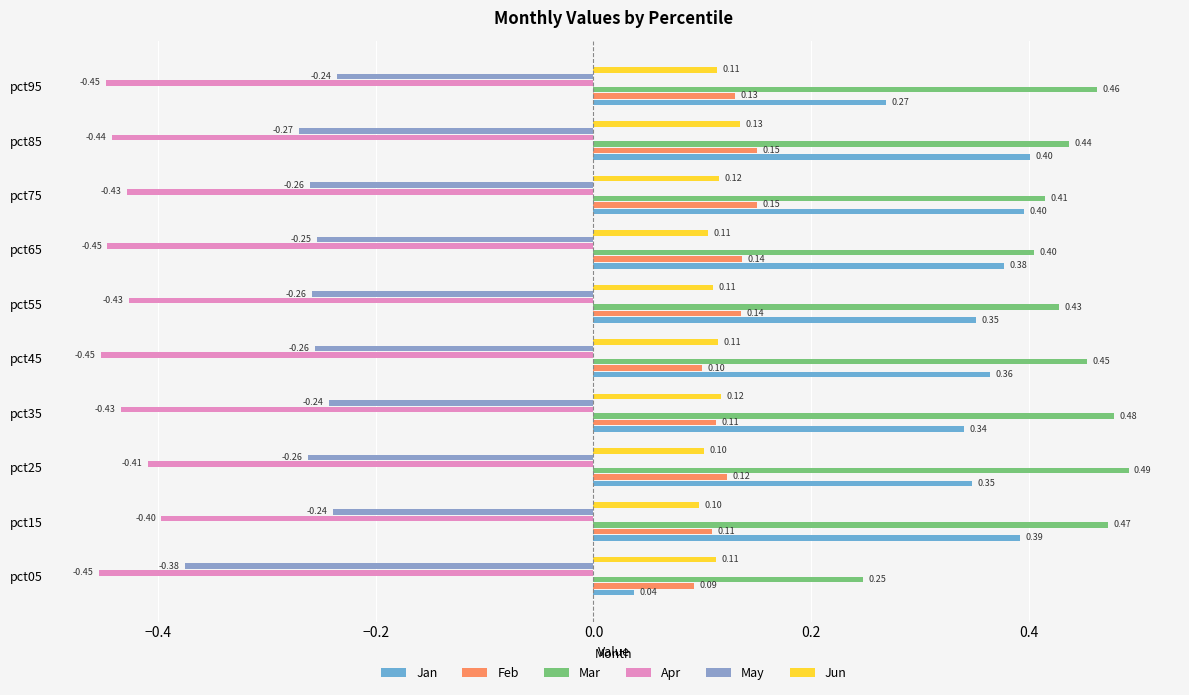

Which series has the largest range (max minus min)?

Jan